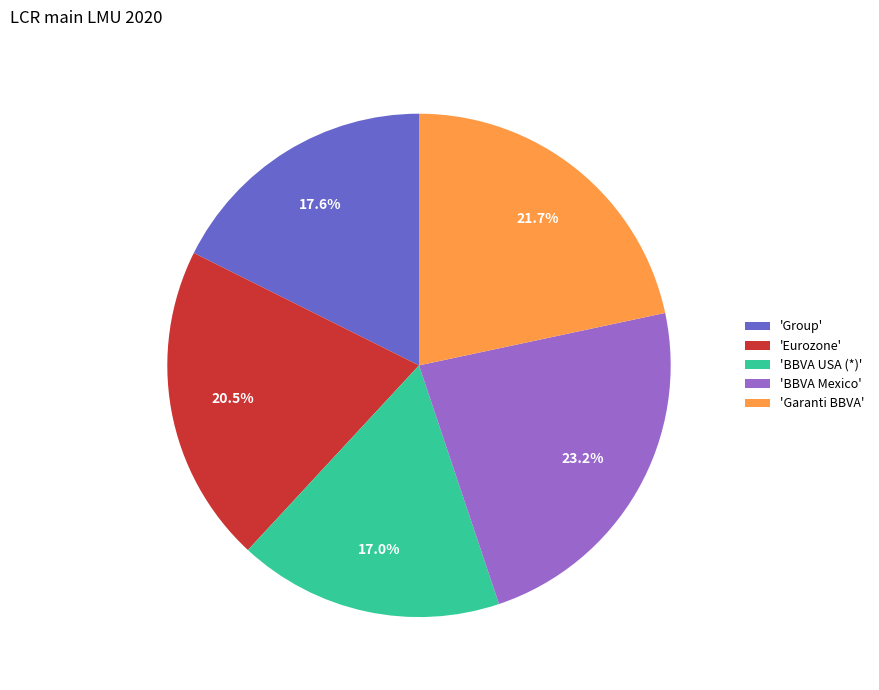

How many segments does this pie chart have?

5